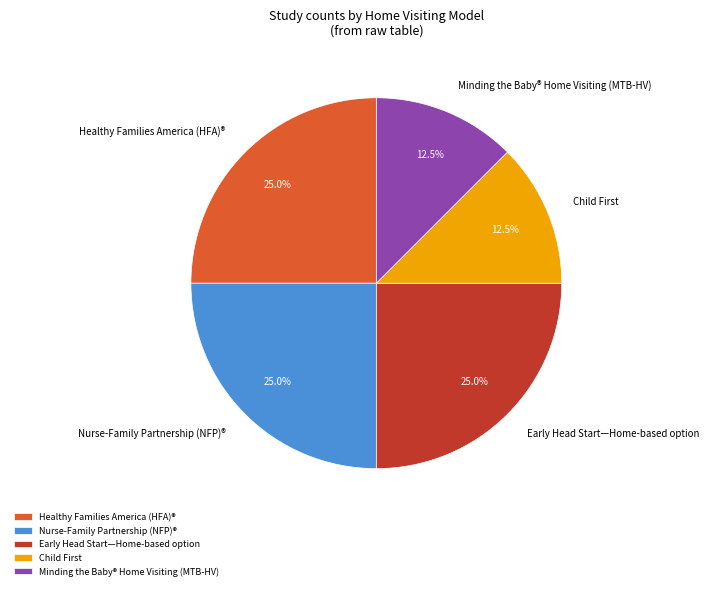

Is there a majority slice in this chart?

No